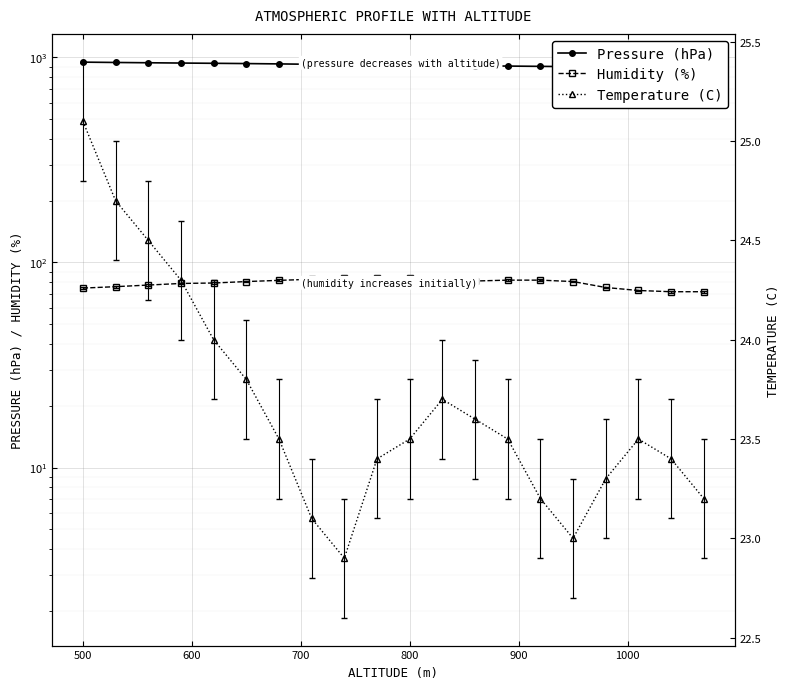

True or false: Pressure (hPa) has more than 0 points higher than both neighbors.

False